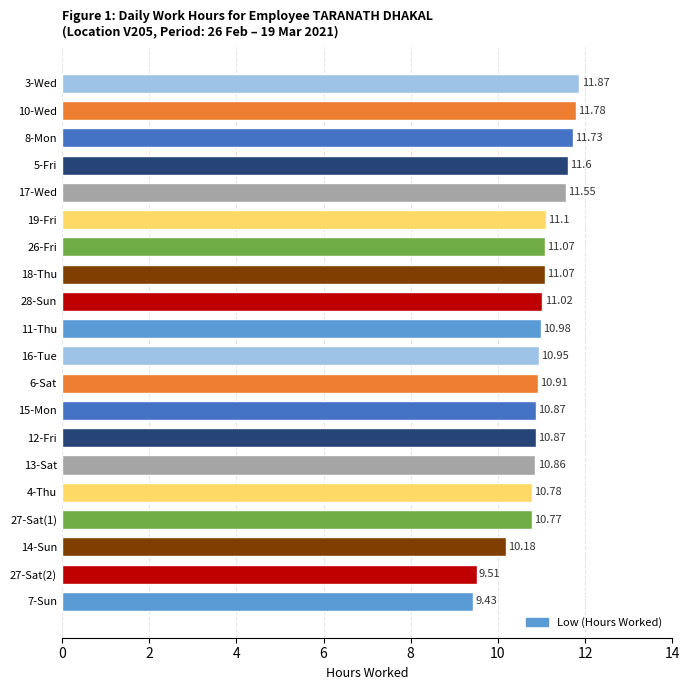

What is the change in value from 4-Thu to 28-Sun?

+0.2